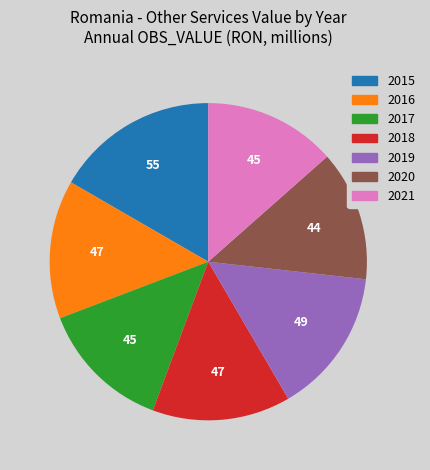

Is it true that 2017 is 14% of the pie?

True